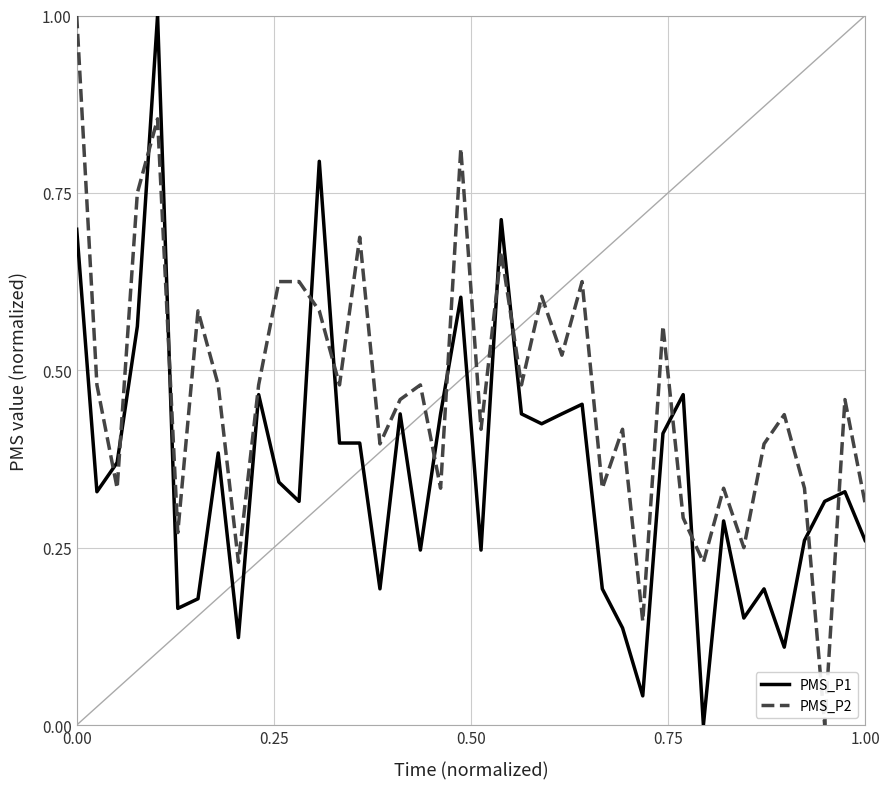

True or false: PMS_P2 has more than 2 points higher than both neighbors.

True